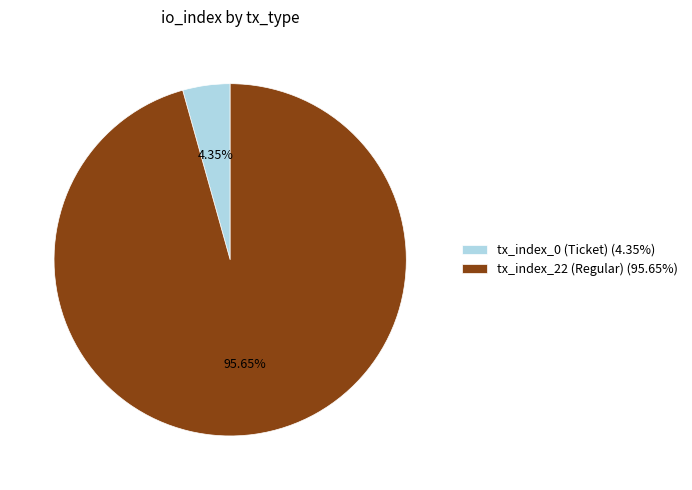

Rank the categories by value from lowest to highest.

tx_index_0 (Ticket), tx_index_22 (Regular)